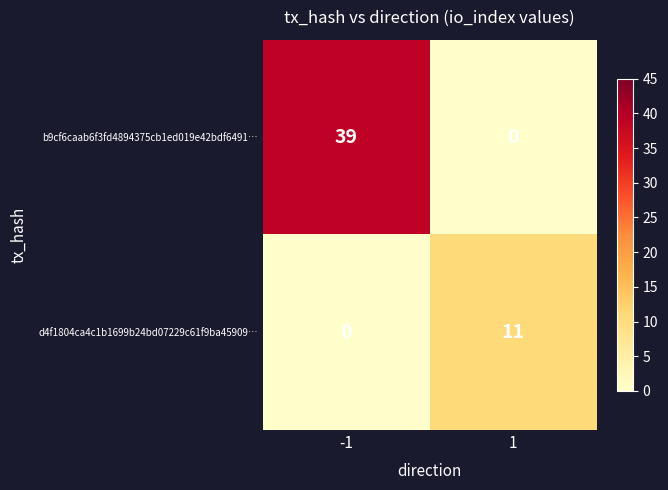

Rank the series by their average value, from highest to lowest.

b9cf6caab6f3fd4894375cb1ed019e42bdf6491…, d4f1804ca4c1b1699b24bd07229c61f9ba45909…